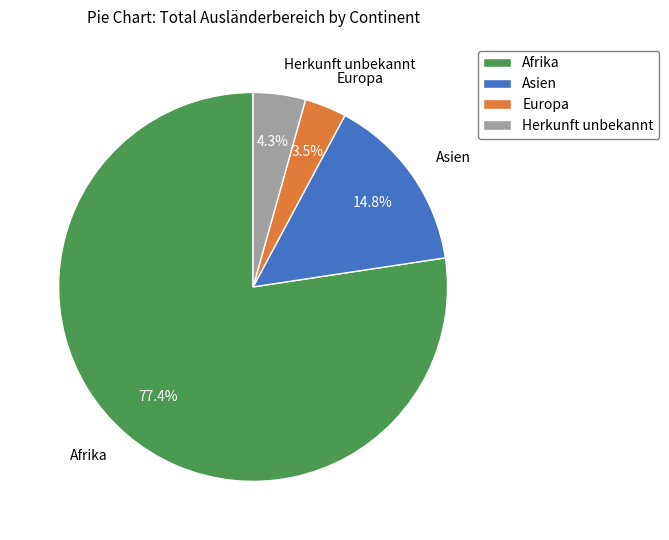

To the nearest percent, what is the difference between the largest and smallest slice percentages?

74%